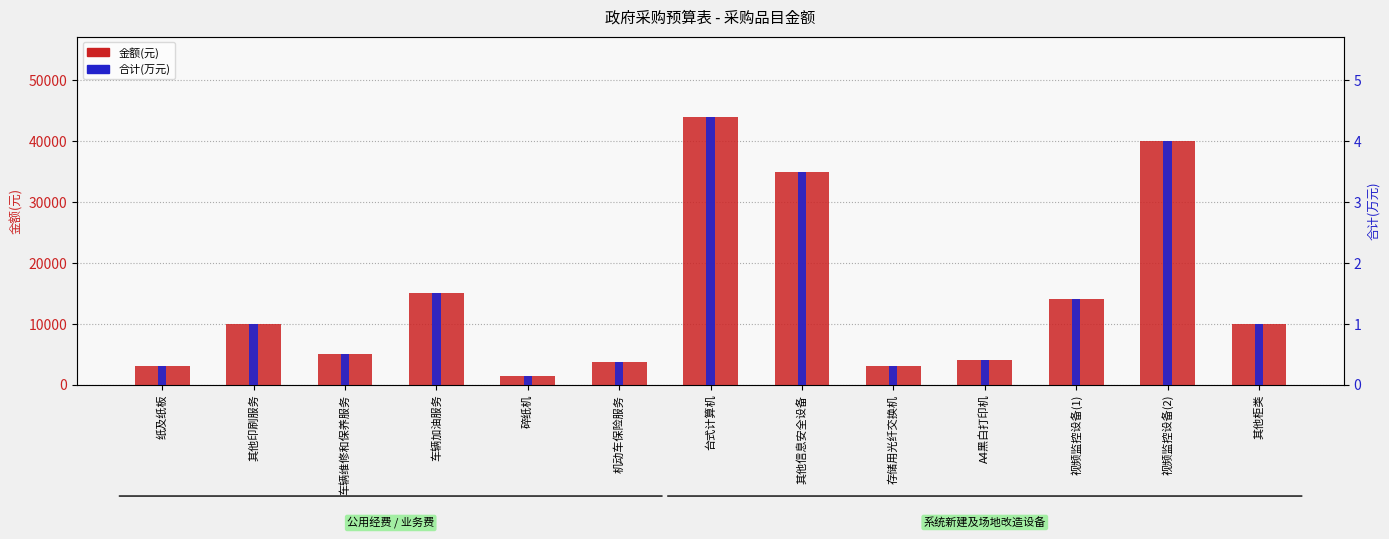

Is the value of 金额(元) at 视频监控设备(1) greater than the value of 合计(万元) at 其他印刷服务?

Yes